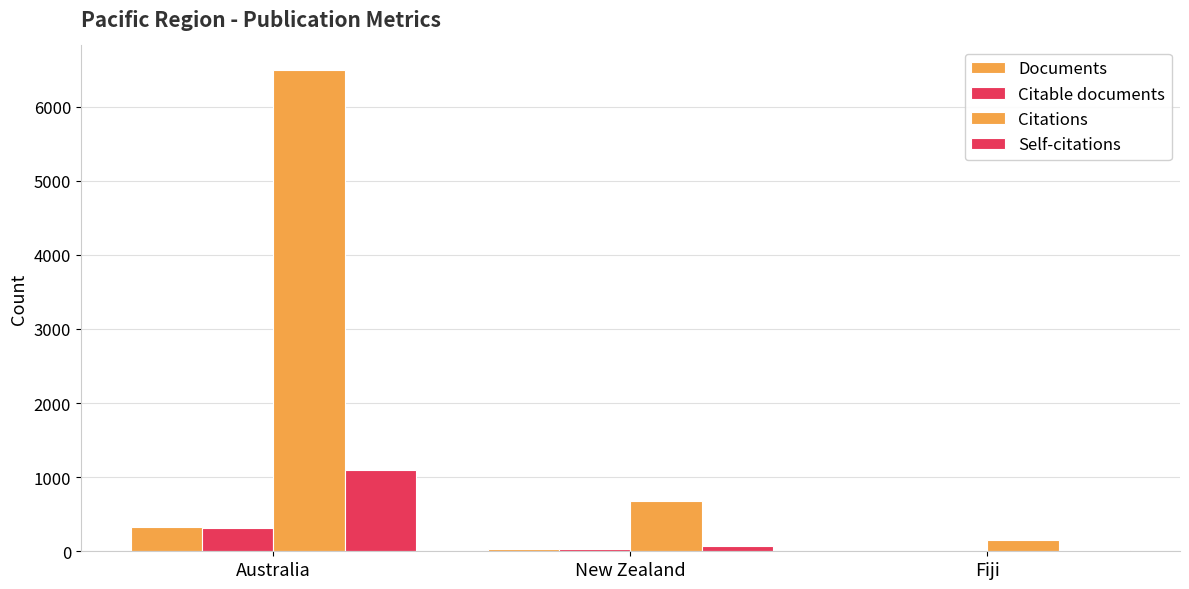

Which series has the widest spread of values?

Citations